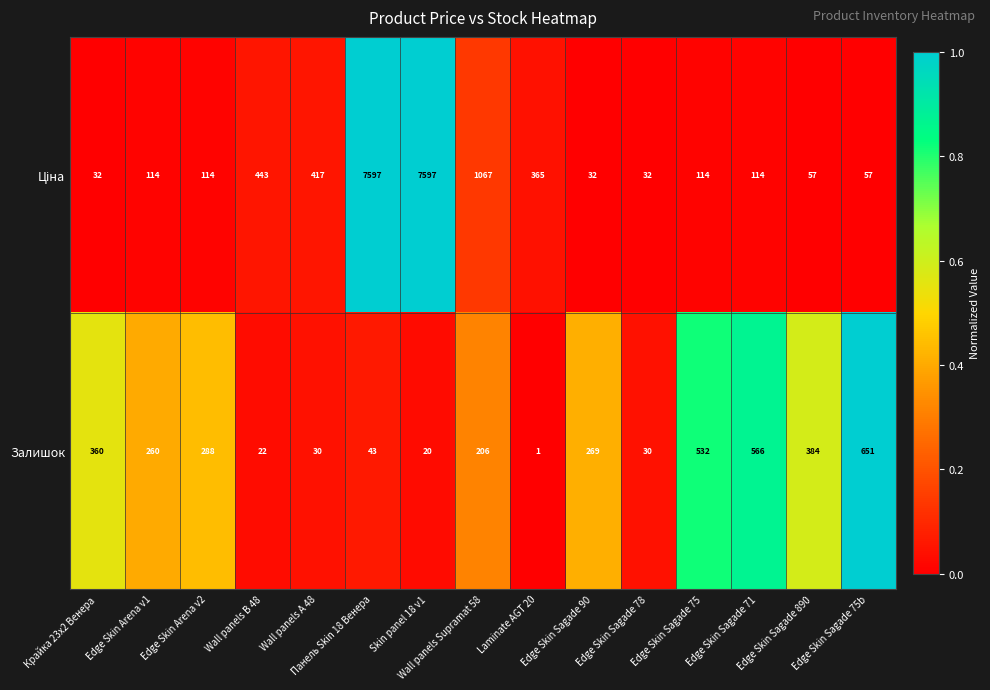

What is the difference between the highest and lowest values at Edge Skin Sagade 71?

452